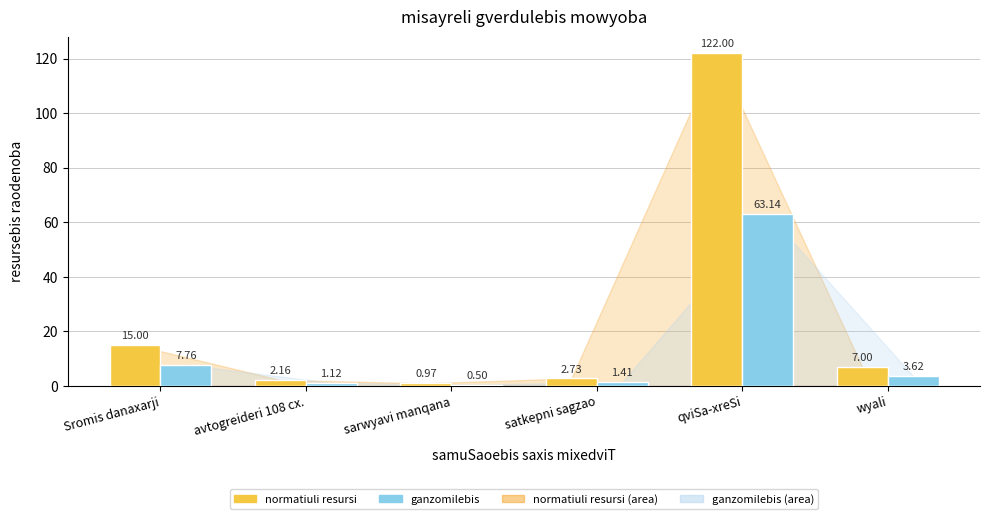

Is it true that ganzomilebis equals 63.1 at qviSa-xreSi?

True